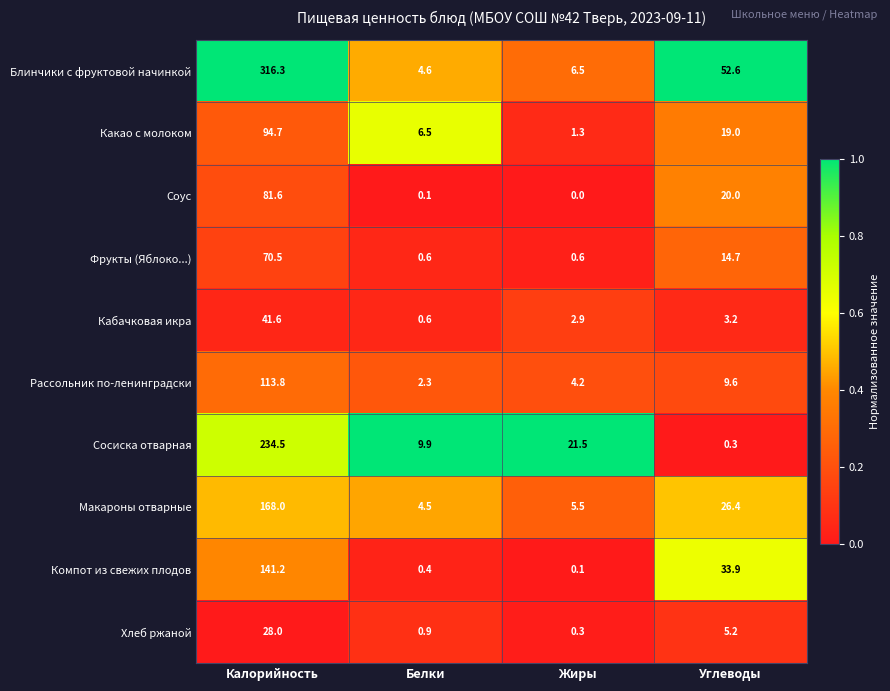

Which category has the lowest value across all series?

Жиры